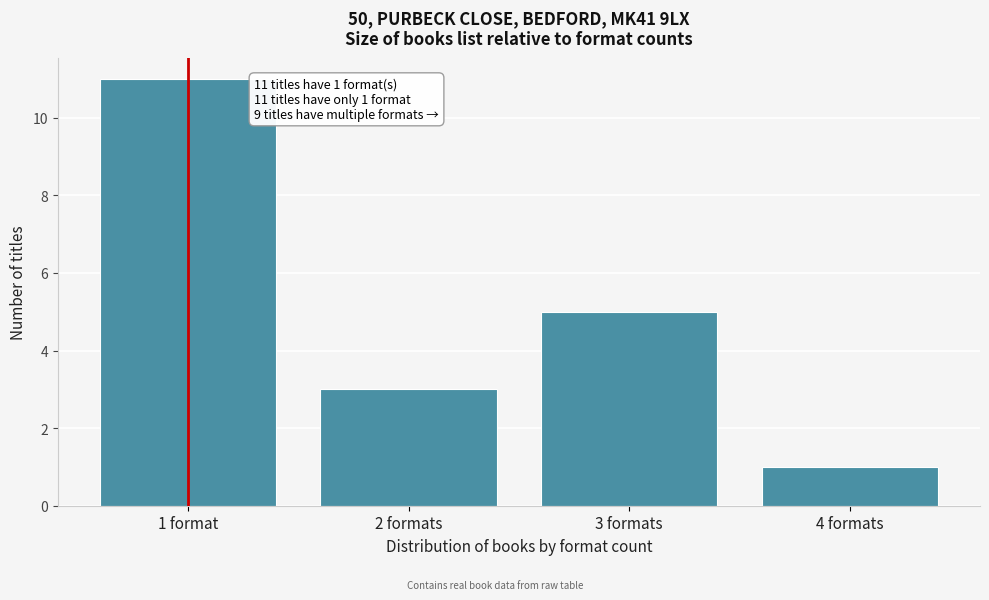

Reading right to left, what are all the values shown in this chart?

4 formats=1	3 formats=5	2 formats=3	1 format=11